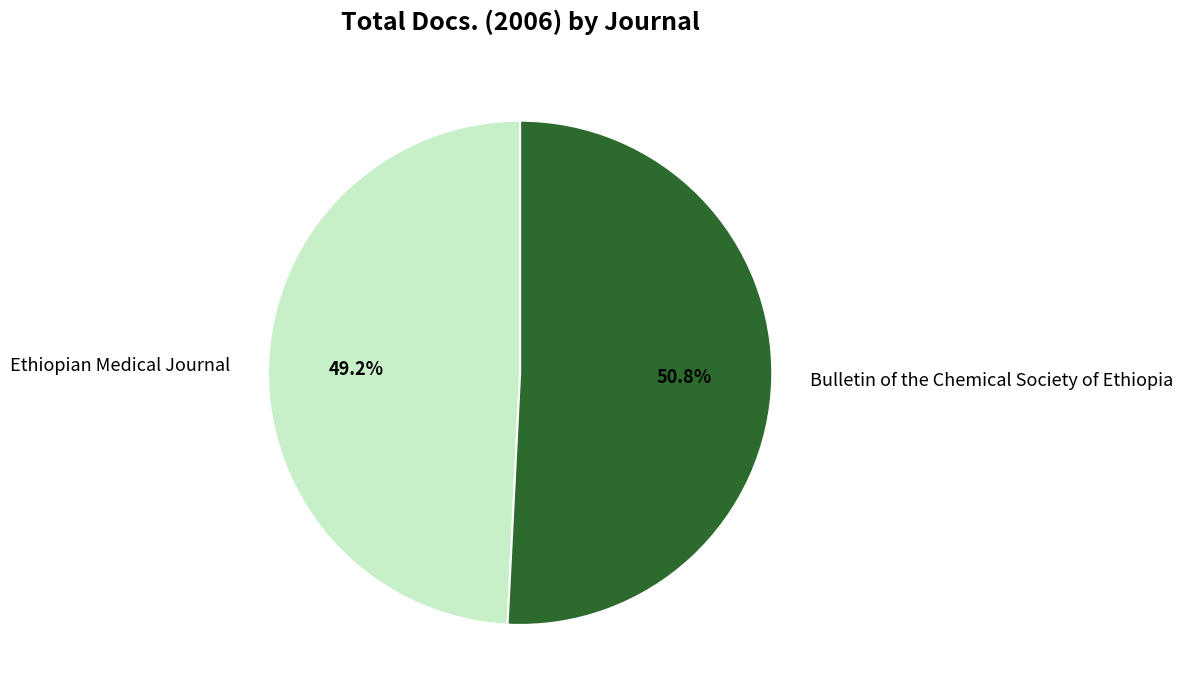

What is the ratio of the value at Ethiopian Medical Journal to the value at Bulletin of the Chemical Society of Ethiopia?

1.0